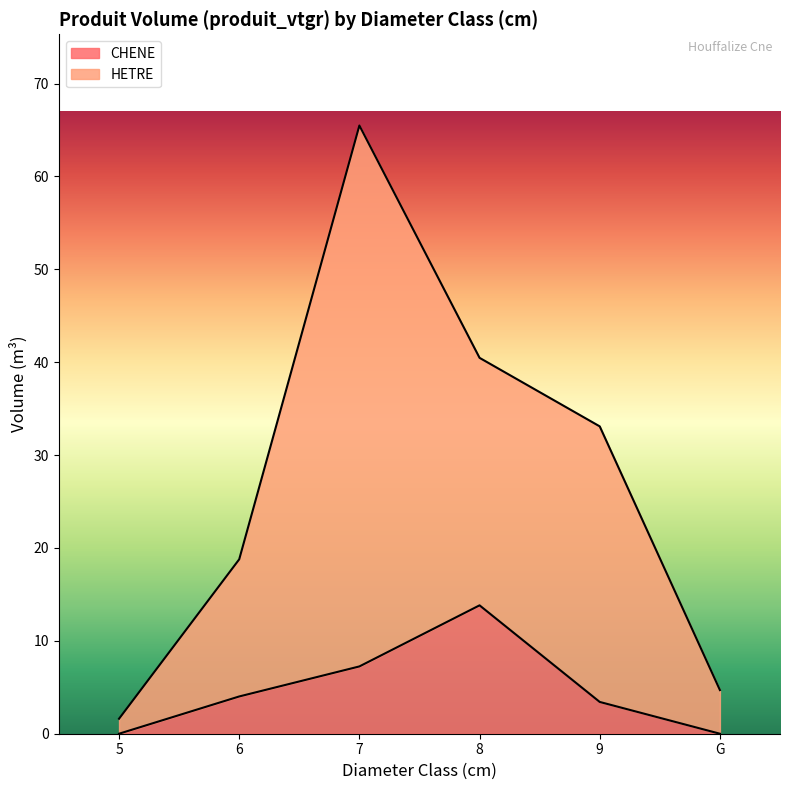

At which label is HETRE closest to 33?

9